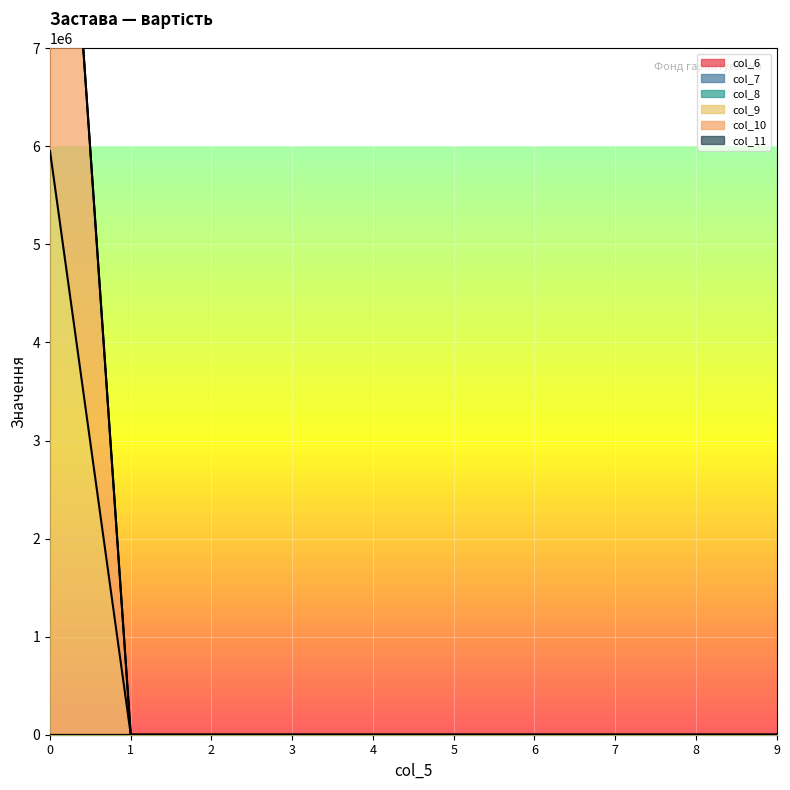

True or false: col_6 and col_8 intersect in this chart.

False